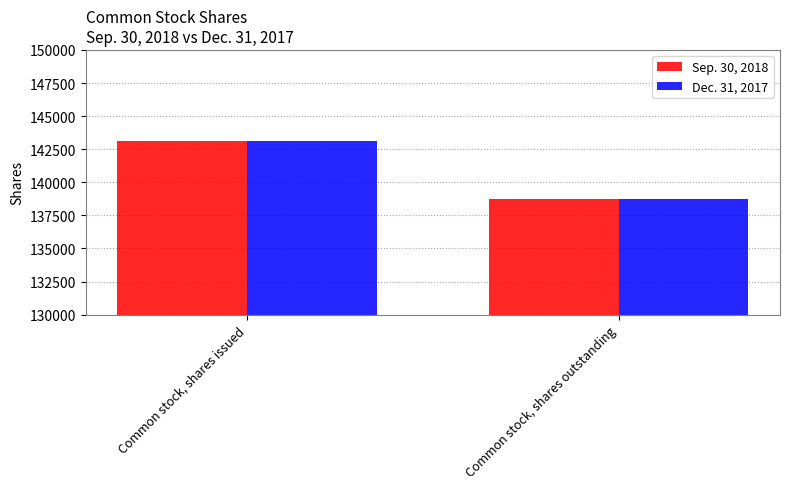

What is the approximate value of Sep. 30, 2018 at Common stock, shares outstanding, to the nearest 50?

138750